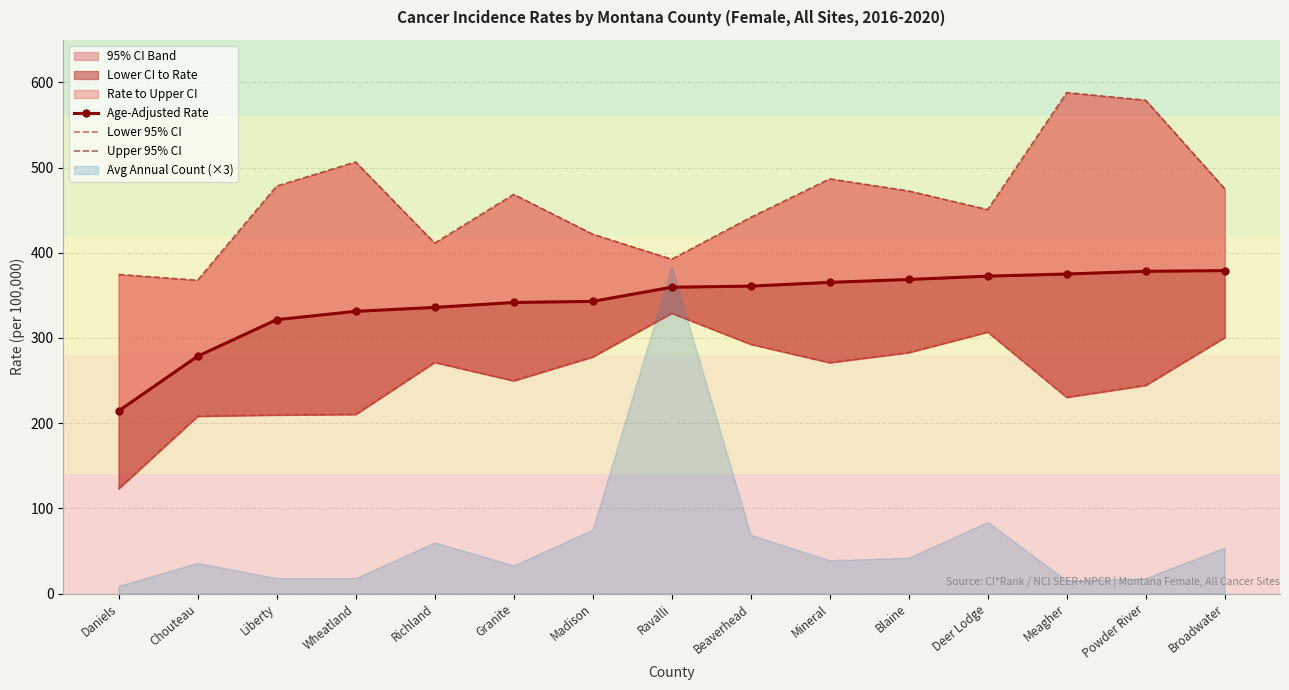

Between Chouteau and Madison, which is larger?

Madison